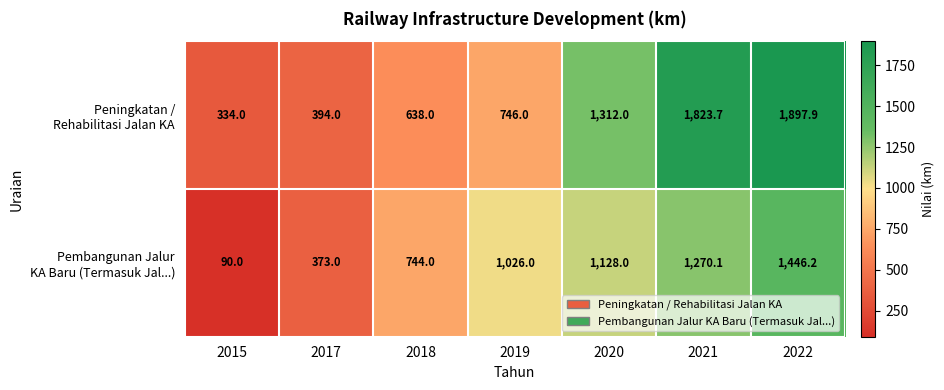

What is the difference between the highest and lowest values at 2022?

451.7